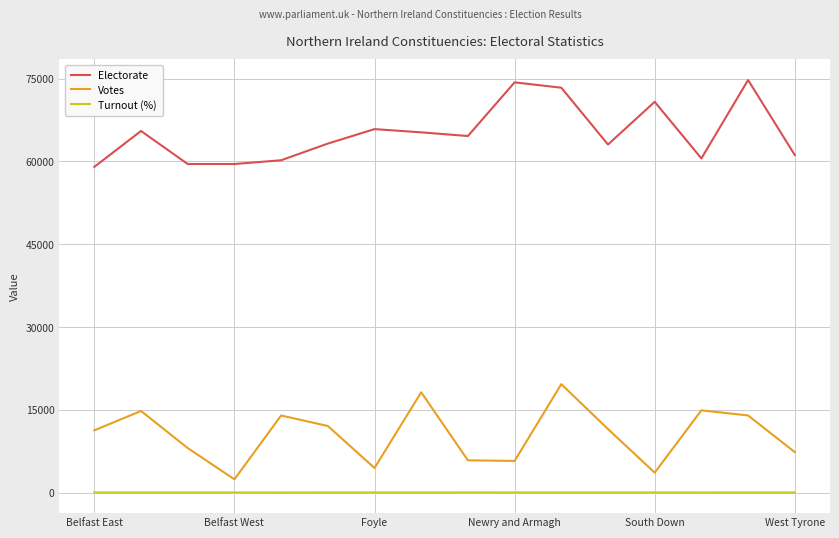

List the series in order of their overall mean, lowest first.

Turnout (%), Votes, Electorate